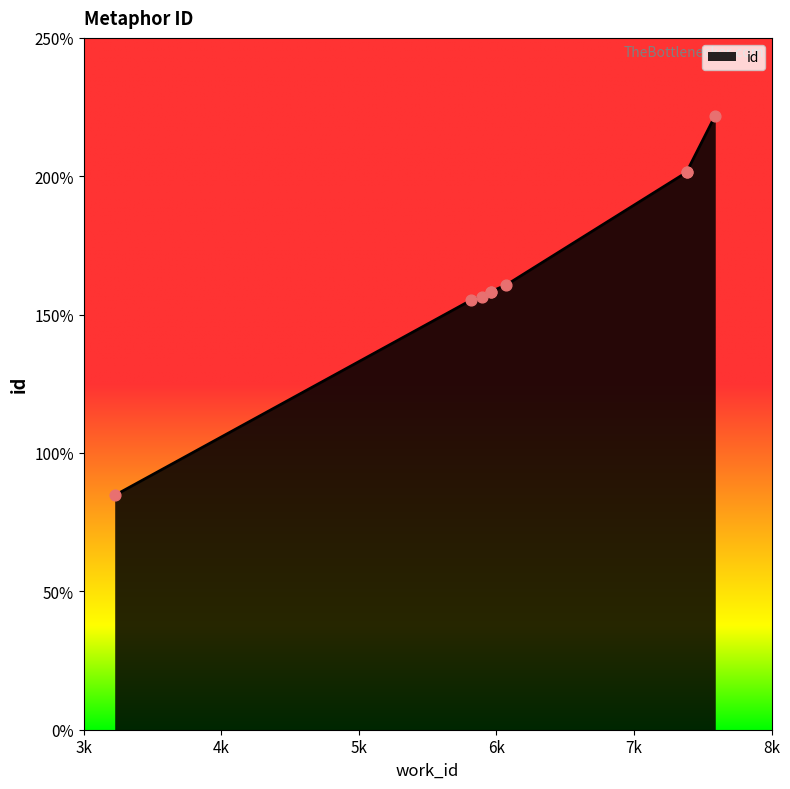

Which has a higher value, 5960 or 3224?

5960